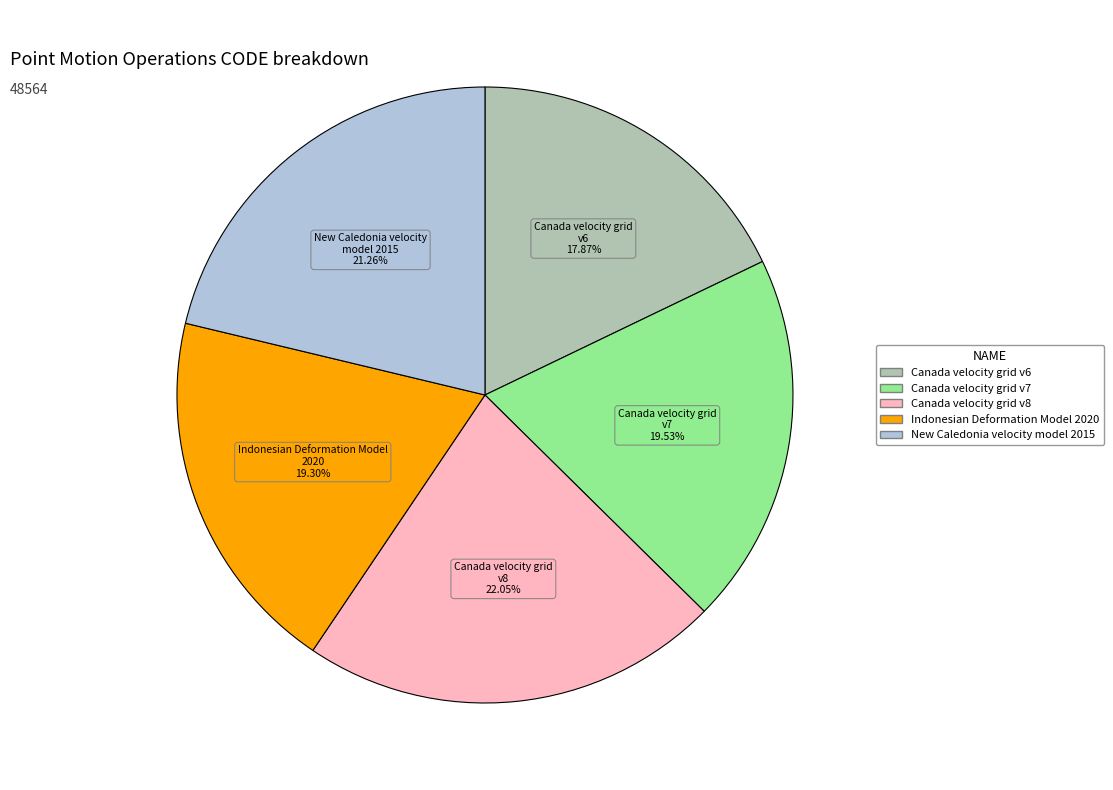

How many slices are in this pie chart?

5